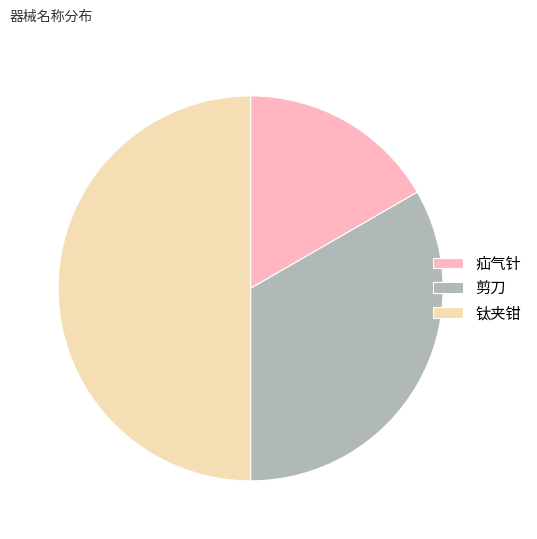

How many slices are in this pie chart?

3